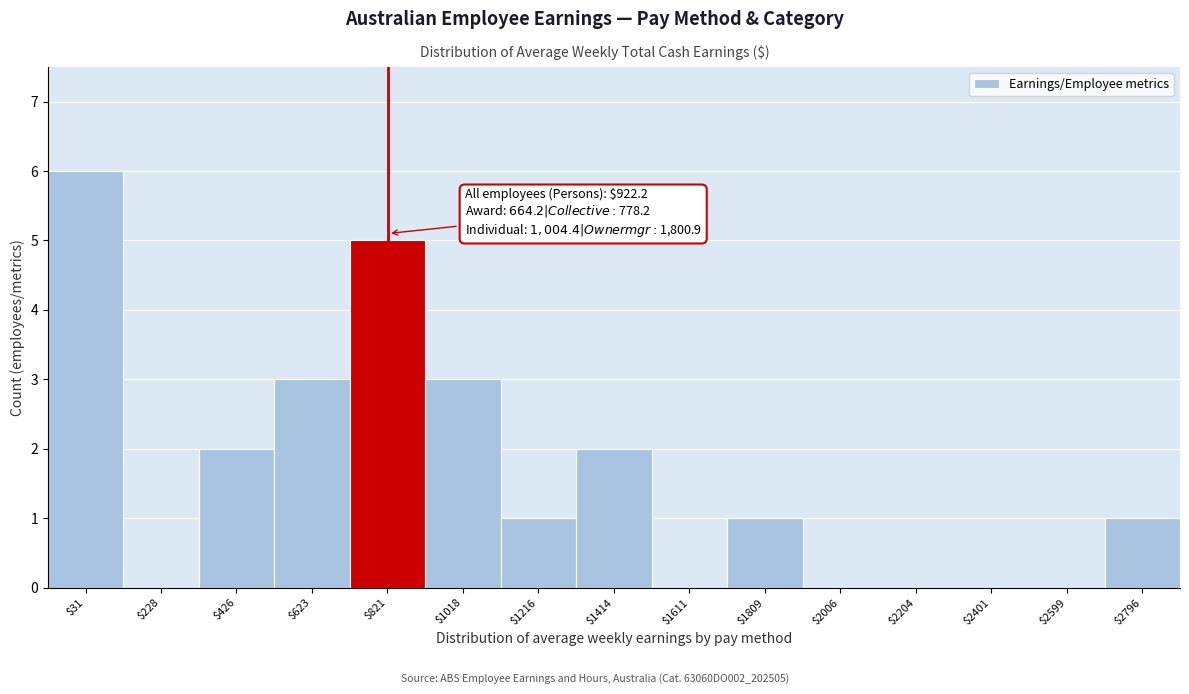

What is the approximate value at $1018?

3